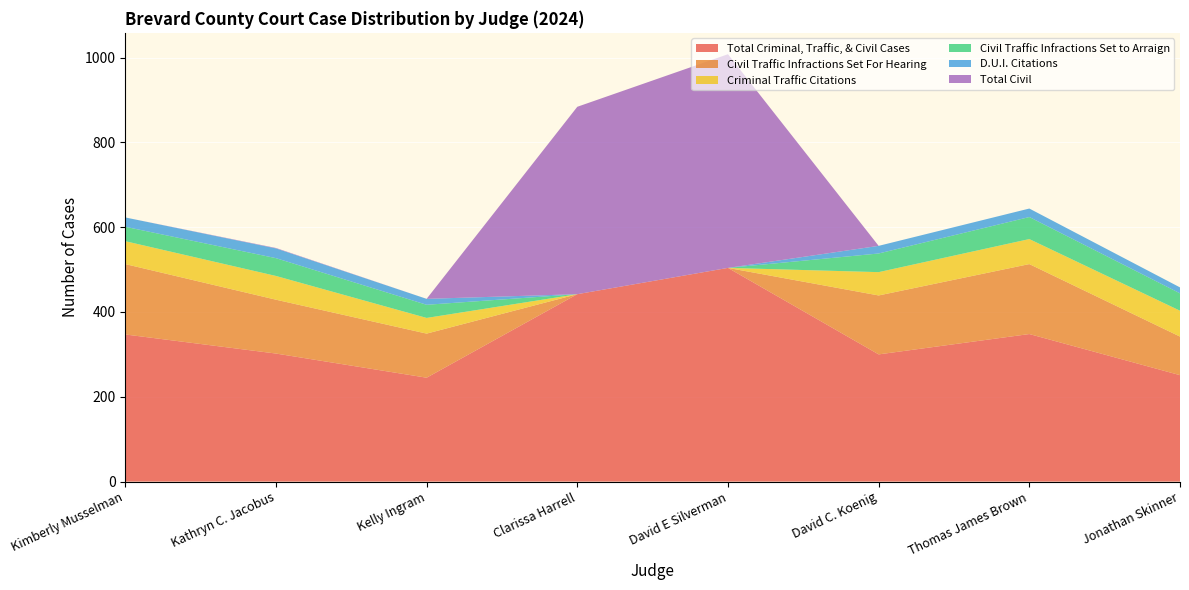

Reading left to right, list all the values displayed in this chart.

Total Criminal, Traffic, & Civil Cases: 347	302	245	442	504	300	348	251
Civil Traffic Infractions Set For Hearing: 166	127	104	0	0	139	165	91
Criminal Traffic Citations: 54	56	37	0	0	55	59	61
Civil Traffic Infractions Set to Arraign: 34	42	31	0	0	44	52	41
D.U.I. Citations: 22	23	14	0	0	18	20	14
Total Civil: 0	1	0	442	504	0	0	0